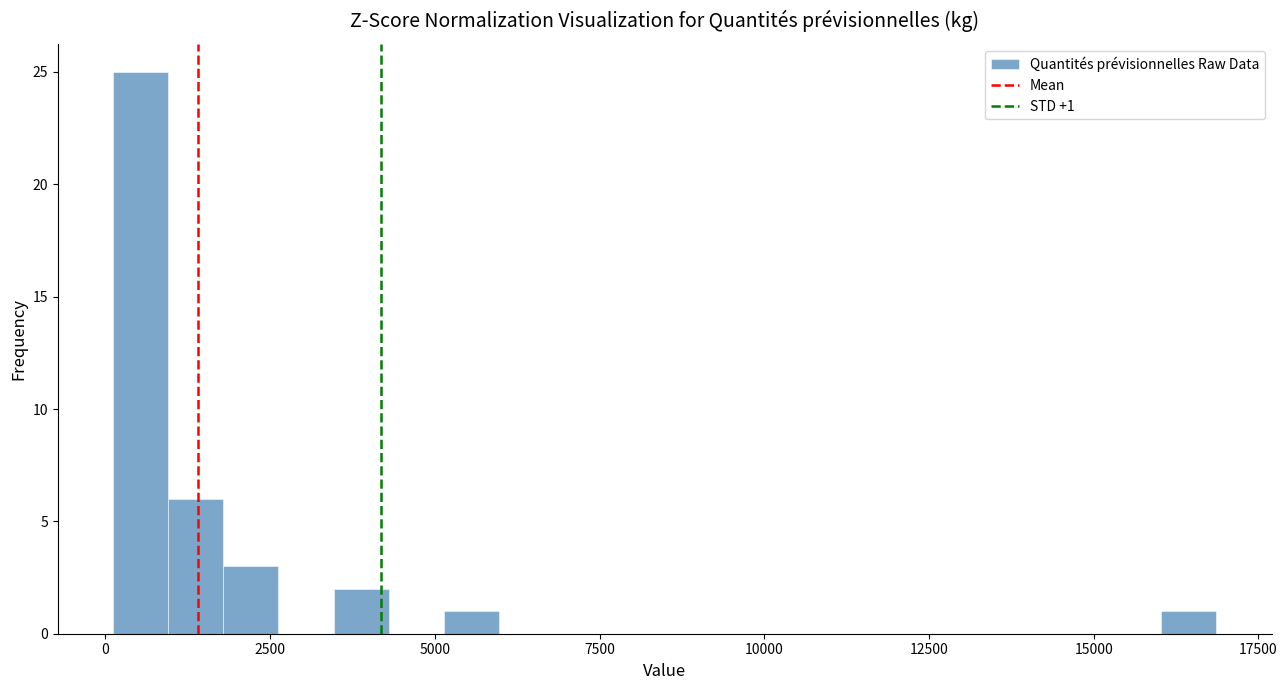

Around what value on the x-axis is the tallest bar? Give the approximate position of its centre, as read against the axis.

500